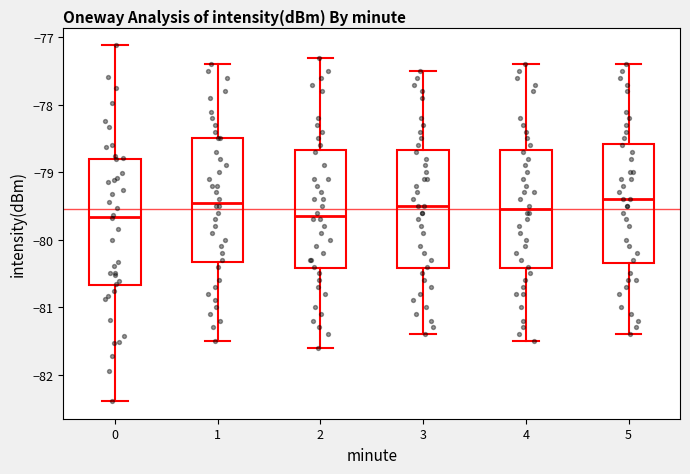

Reading left to right, transcribe this box plot: for each box, give where its median line is, the range the box spans, and where its two whiskers end, as read against the y-axis. The values are not printed on the chart, so give them approximately, as read against the axis.

0: median -79.7, box -80.7 to -78.8, whiskers -82.4 to -77.1
1: median -79.4, box -80.3 to -78.5, whiskers -81.5 to -77.4
2: median -79.6, box -80.4 to -78.7, whiskers -81.6 to -77.3
3: median -79.5, box -80.4 to -78.7, whiskers -81.4 to -77.5
4: median -79.5, box -80.4 to -78.7, whiskers -81.5 to -77.4
5: median -79.4, box -80.3 to -78.6, whiskers -81.4 to -77.4